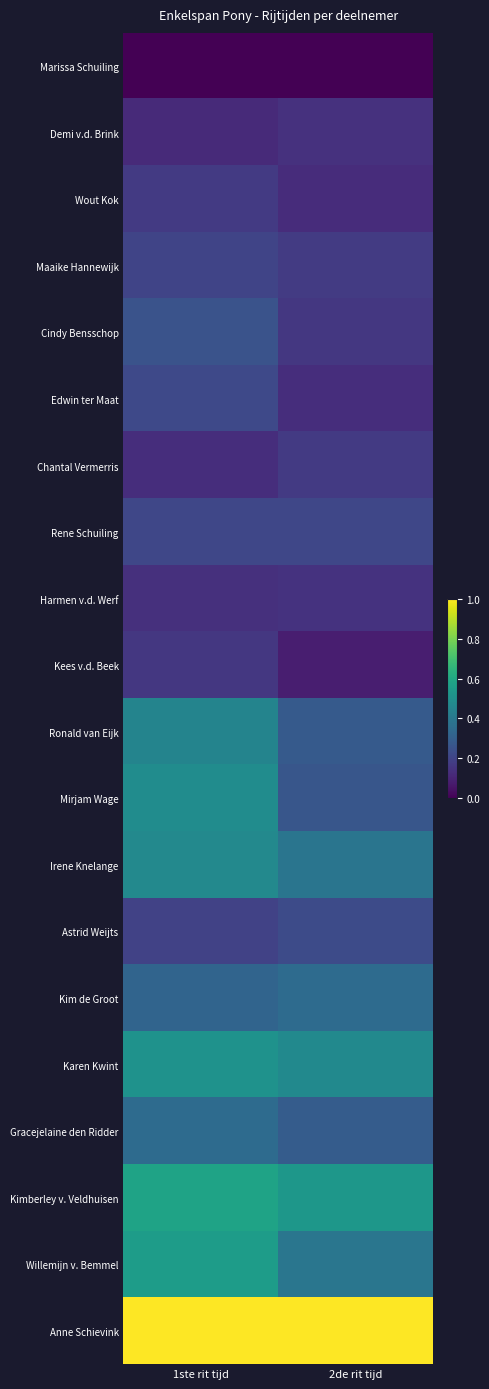

Which has a higher value, 1ste rit tijd or 2de rit tijd?

1ste rit tijd